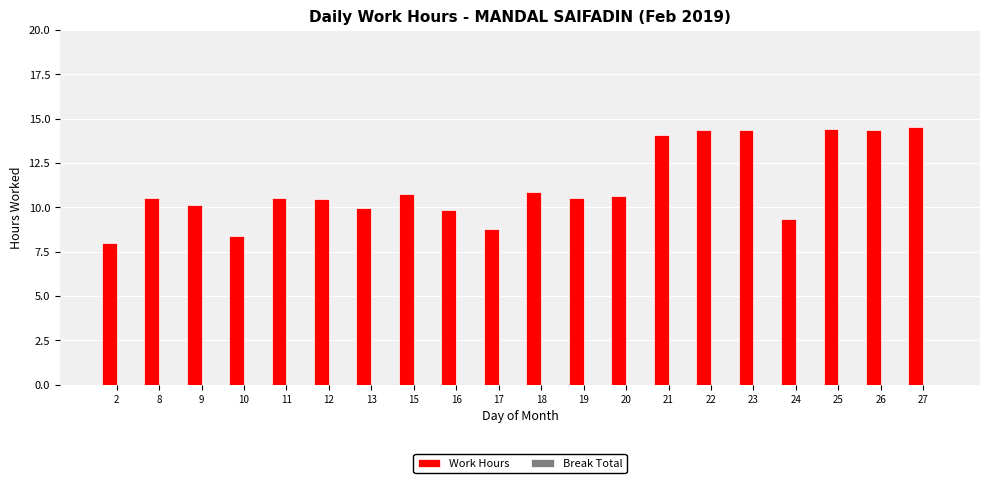

Is it true that the value at 23 is 14.4?

True